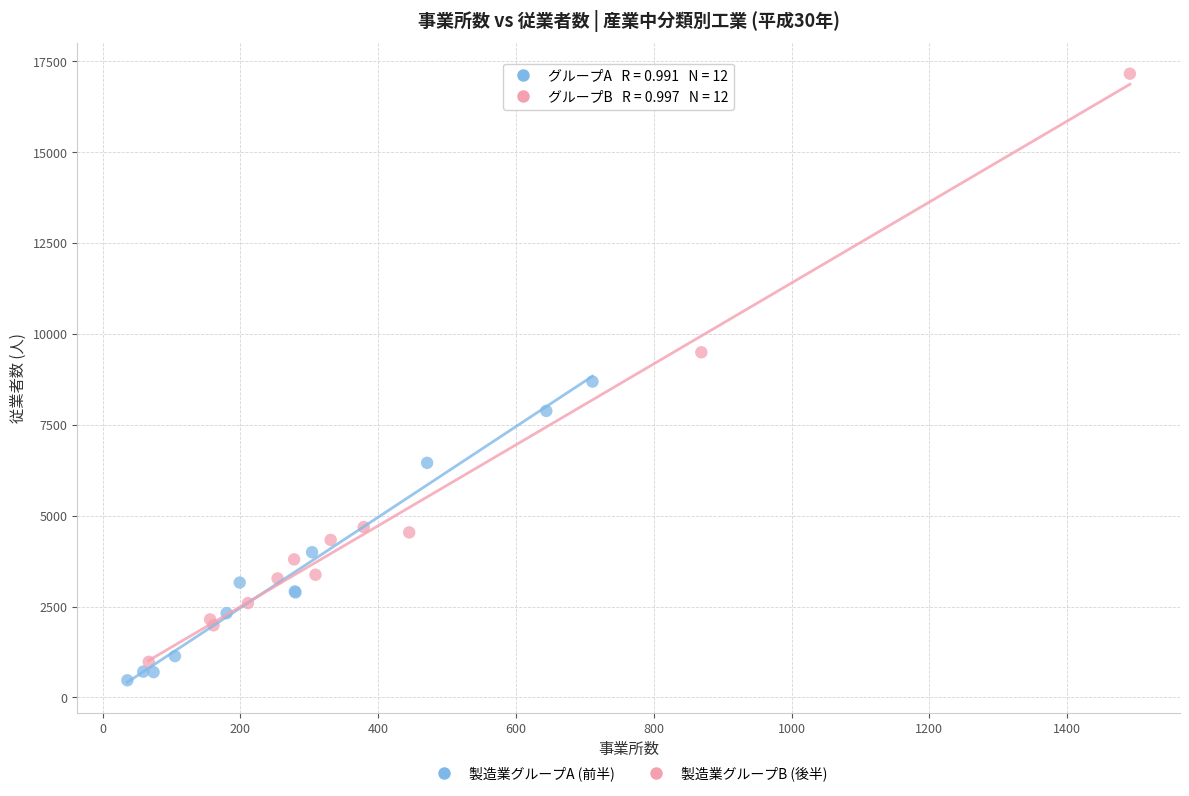

Which series reaches the minimum Y coordinate?

製造業グループA (前半)